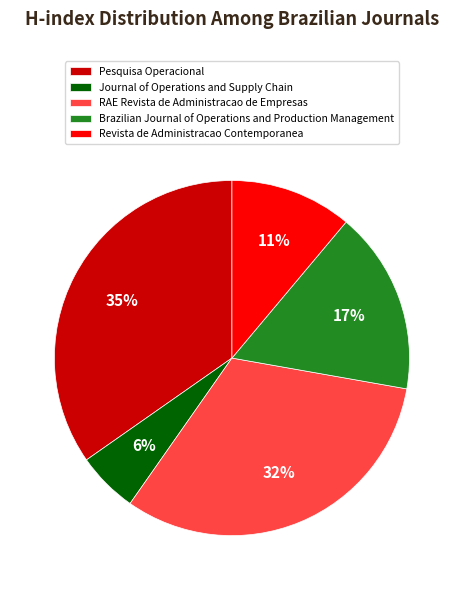

Do Pesquisa Operacional and Revista de Administracao Contemporanea together represent more than half of the pie?

No